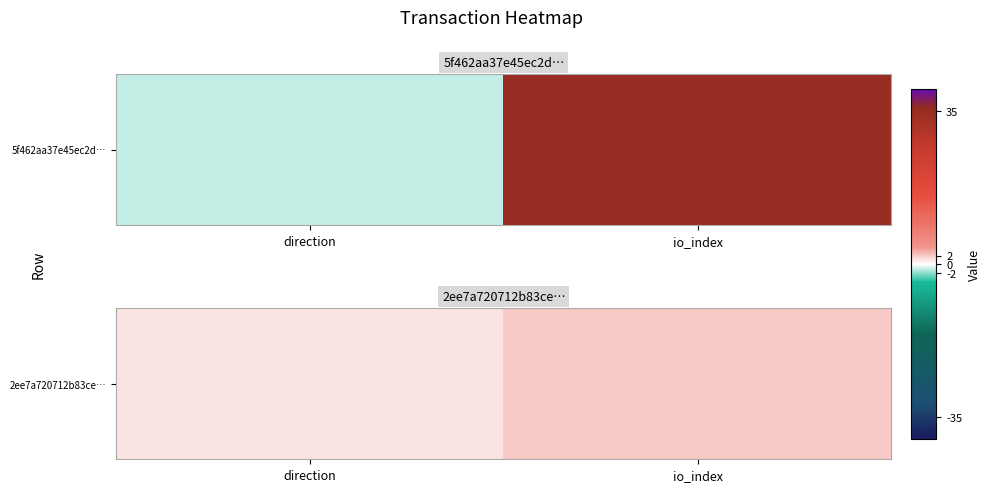

What is the average value?

2